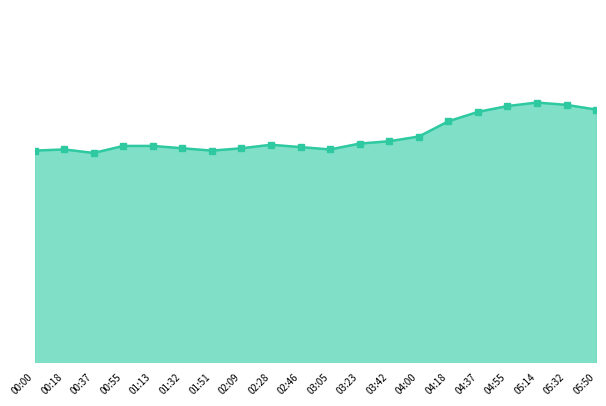

What is the label of the 13th point from the left?

03:42